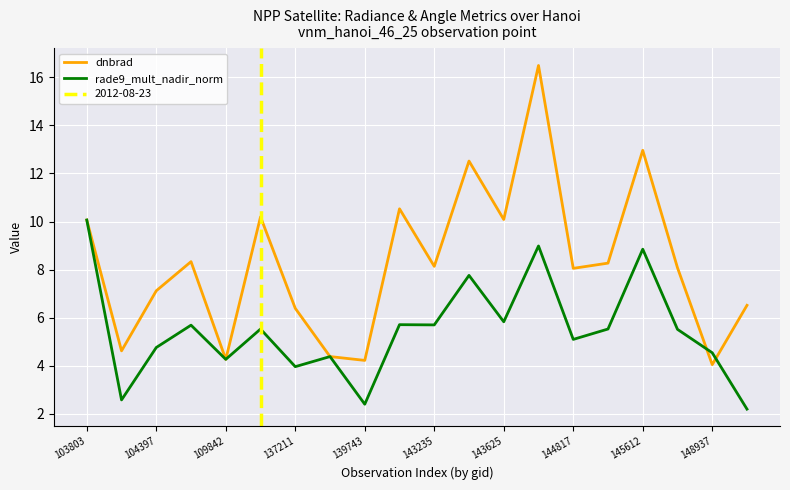

Rank the series by their average value, from lowest to highest.

rade9_mult_nadir_norm, dnbrad